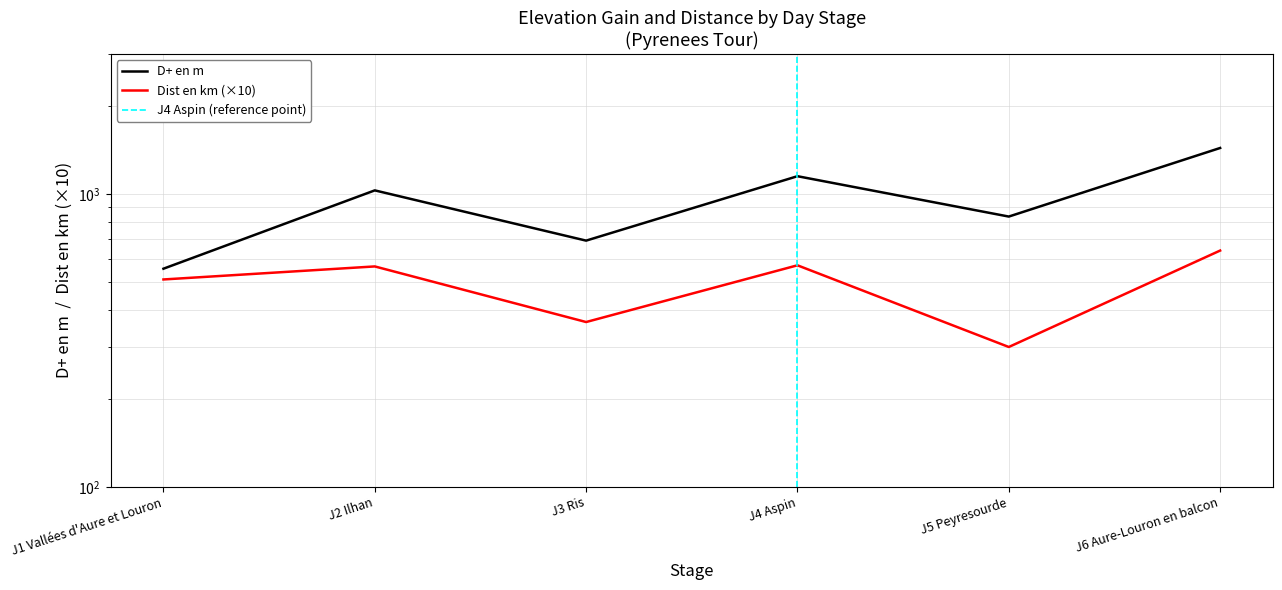

Which series changed the most between J3 Ris and J4 Aspin?

D+ en m